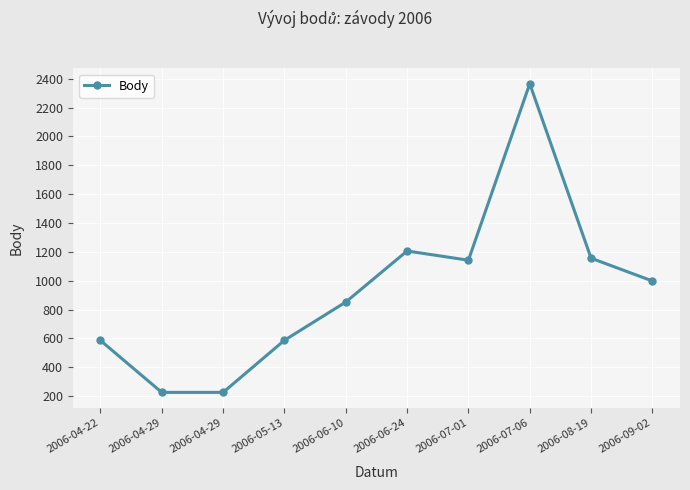

How many lines are shown in the chart?

1